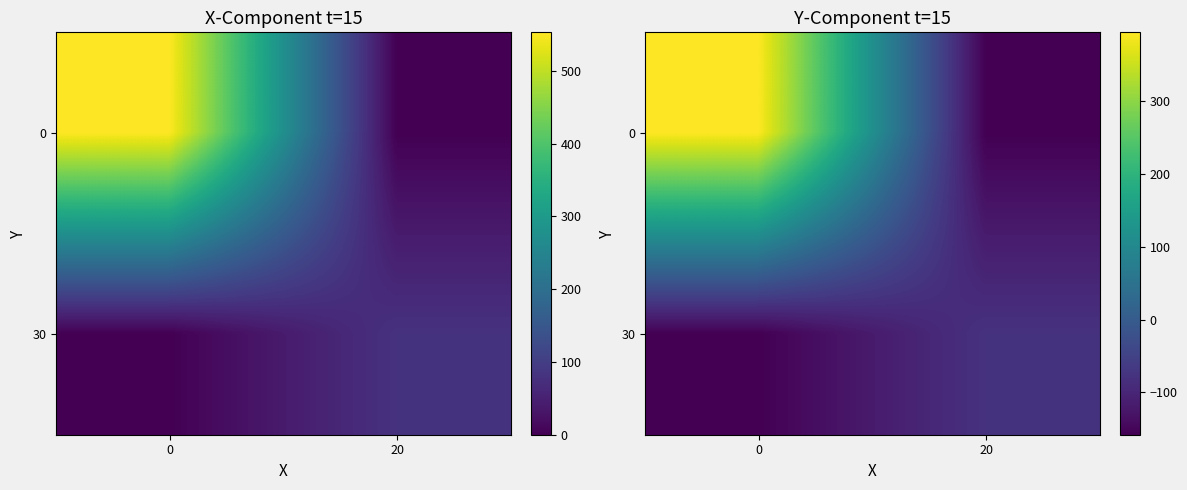

The value of 30 at 20 is -37.3. True or false?

False